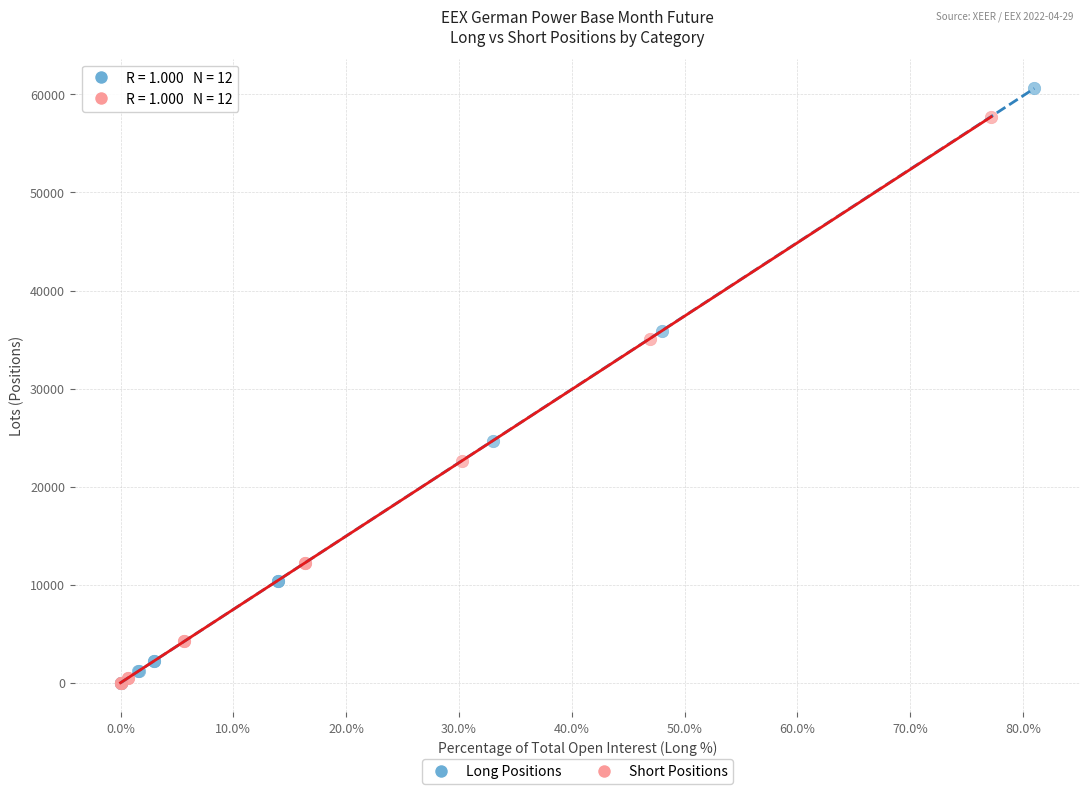

What are all the series names shown in the legend?

Long Positions, Short Positions